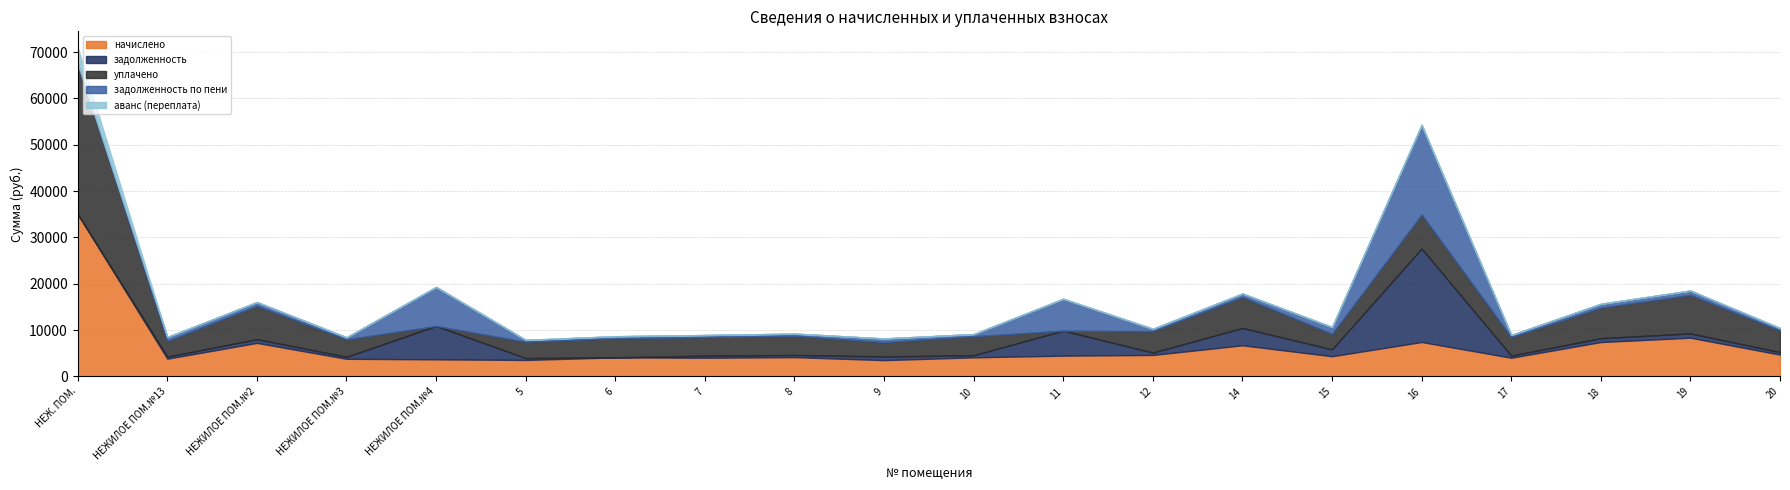

Reading right to left, transcribe all the data shown in this chart.

начислено: 4709.3	8356.8	7424.1	4035.2	7433.4	4358.4	6722.4	4635.4	4487.8	4118.4	3518.2	4164.6	4026.1	4109.1	3555.1	3693.6	3804.4	7239.4	3832.1	35043.0
задолженность: 523.3	928.5	824.9	448.4	20160.5	1477.7	3734.7	515.0	5390.2	457.6	781.8	462.7	447.3	17.4	395.0	7198.4	422.7	804.4	425.8	0.0
уплачено: 4689.4	8321.5	6599.2	4018.2	7369.7	3348.1	6694.0	4615.9	0.0	4101.0	3112.4	4147.0	4009.1	4091.8	3540.1	0.0	3788.3	7208.9	3390.1	32482.1
задолженность по пени: 523.3	928.5	824.9	448.4	19335.5	1480.4	746.9	515.0	6886.2	457.6	781.8	462.7	447.3	456.6	395.0	8429.6	422.7	804.4	851.6	0.0
аванс (переплата): 0.0	0.0	0.0	0.0	0.0	0.0	0.0	0.0	0.0	0.0	0.0	0.0	0.0	0.0	0.0	0.0	0.0	0.0	0.0	3413.7